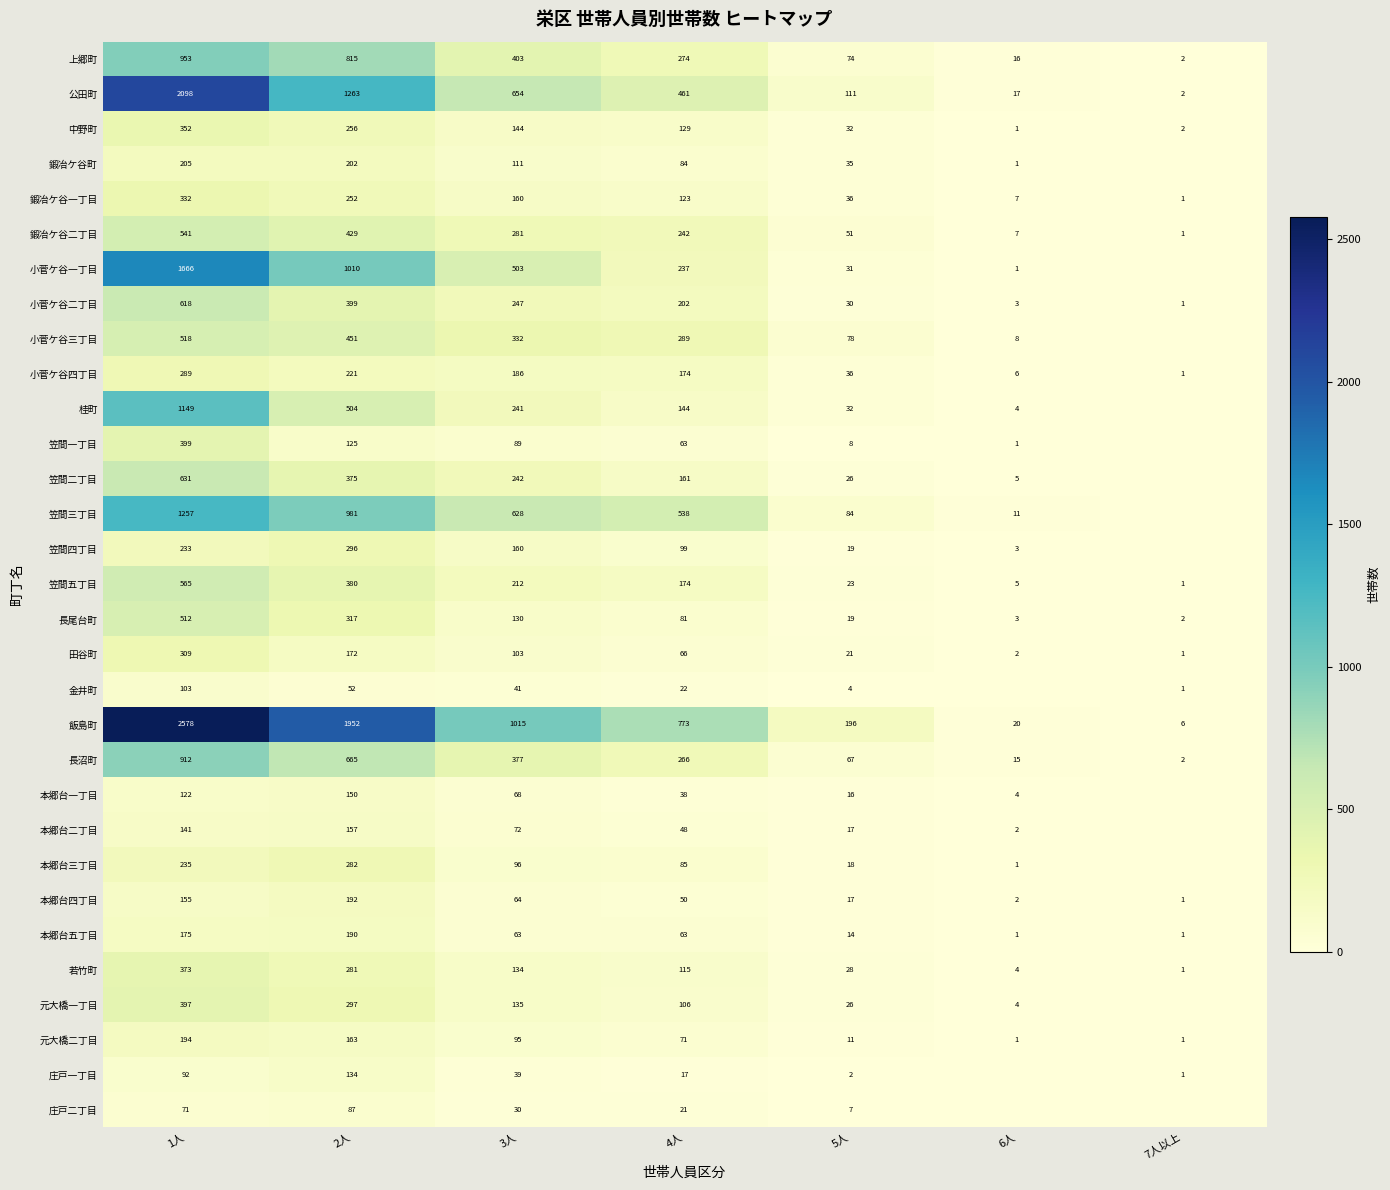

What is the highest value of the 長尾台町 series?

512